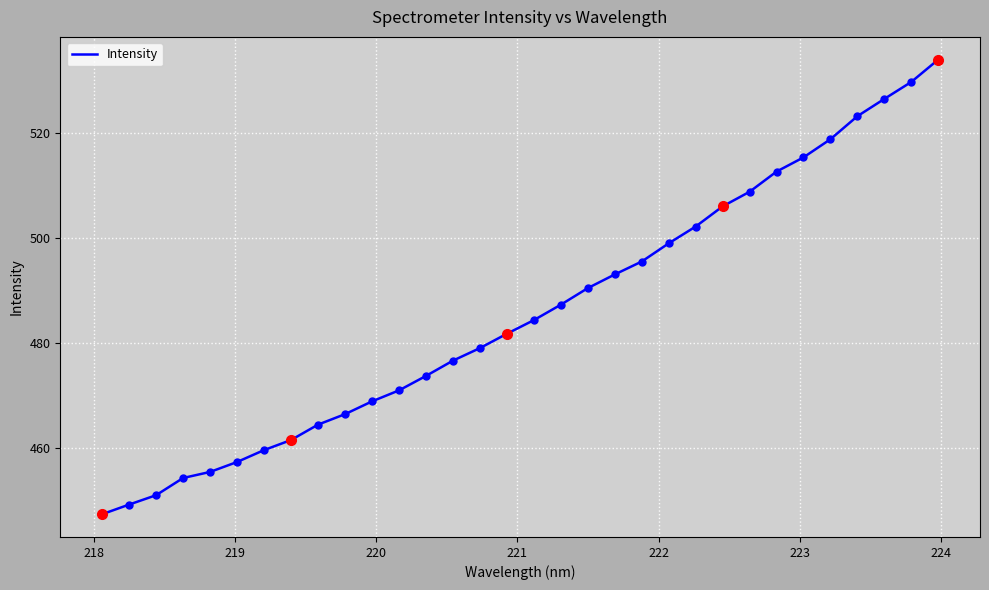

Reading left to right, list all the values displayed in this chart.

447.4	449.2	451.0	454.3	455.4	457.3	459.6	461.5	464.5	466.5	468.9	471.0	473.8	476.7	479.1	481.8	484.4	487.3	490.5	493.1	495.6	499.0	502.2	506.1	508.9	512.7	515.4	518.9	523.3	526.6	529.8	534.0